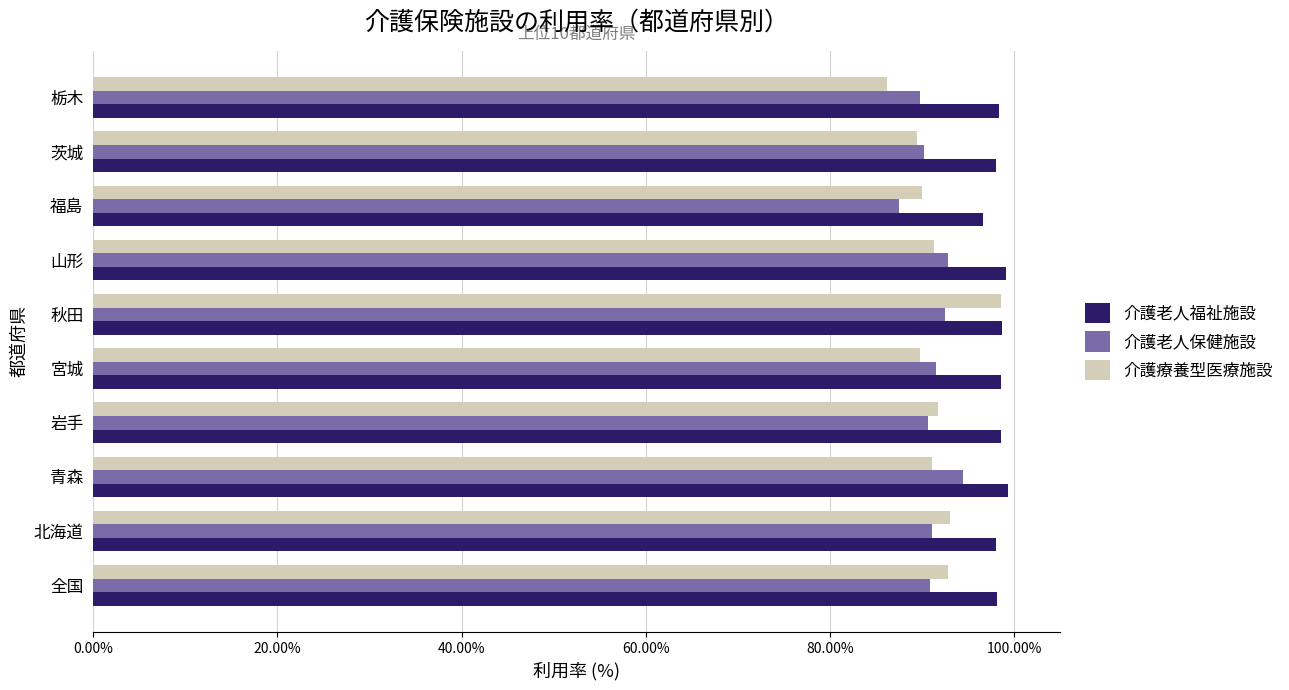

Which category has the lowest value across all series?

栃木